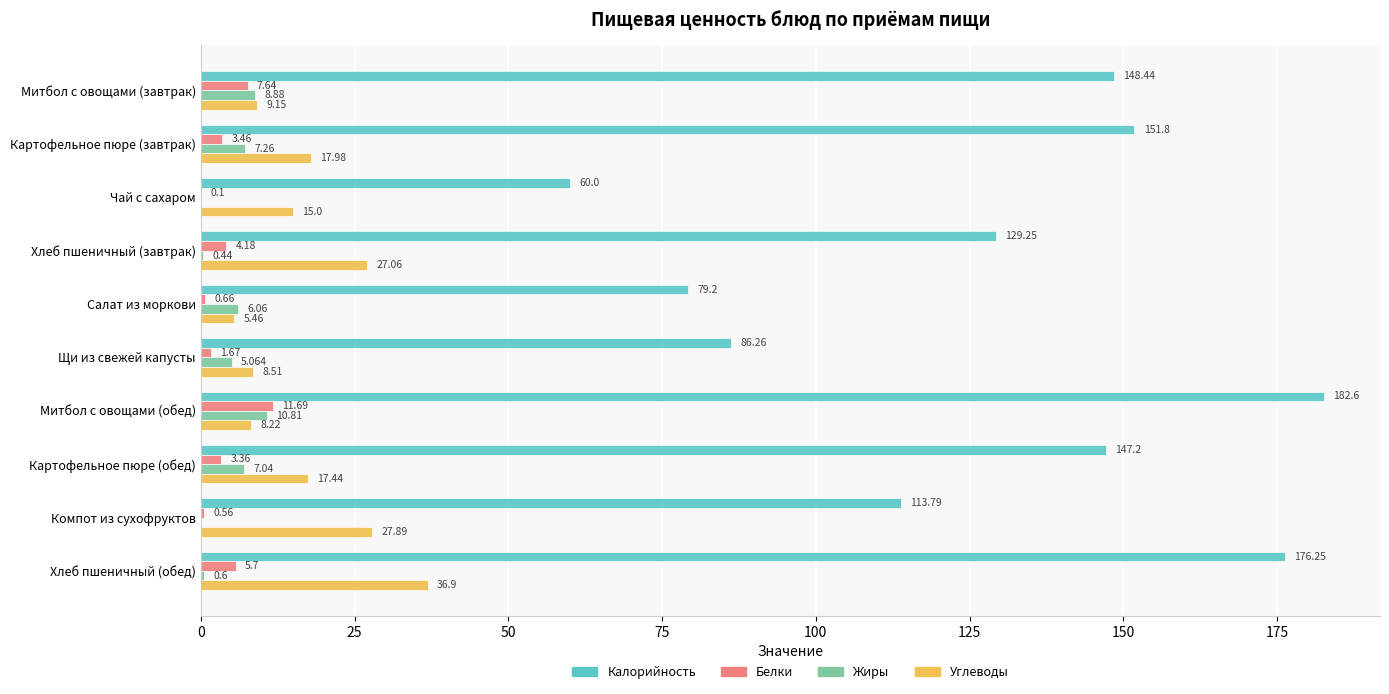

What is the sum of all Калорийность values?

1274.8